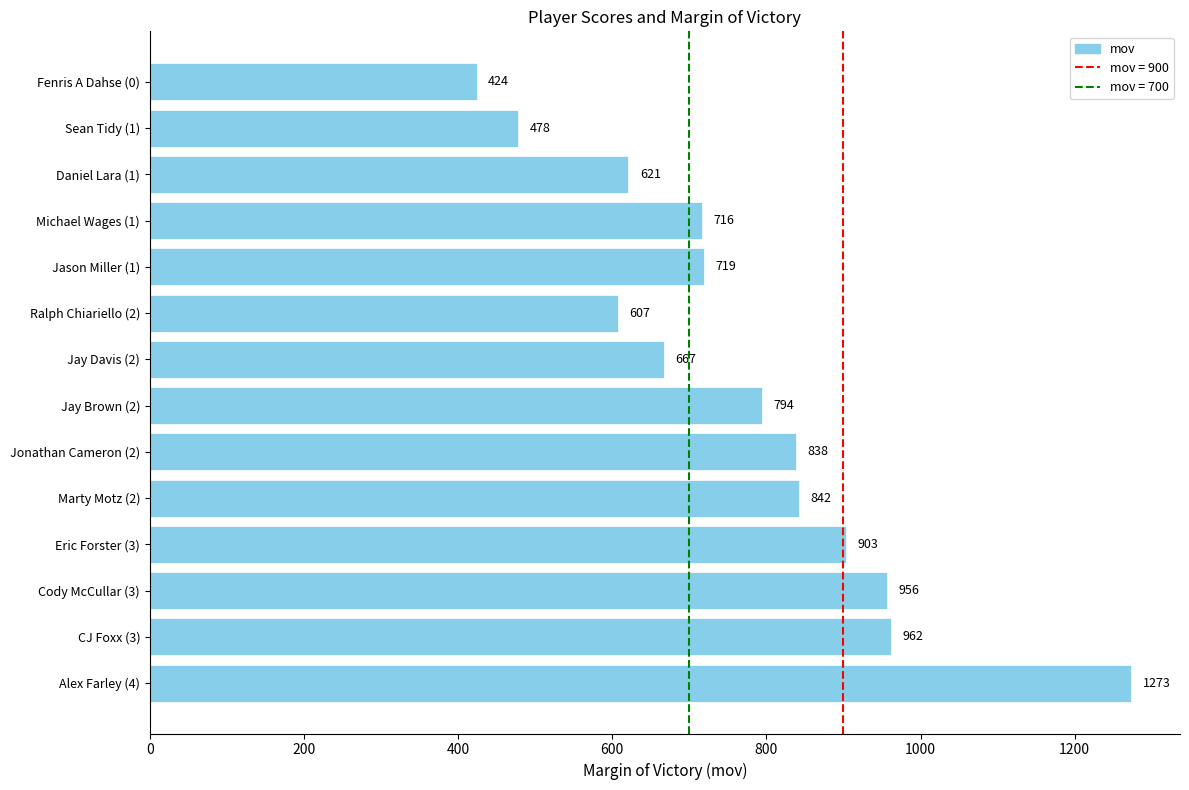

List the labels in order of value, largest first.

Alex Farley (4), CJ Foxx (3), Cody McCullar (3), Eric Forster (3), Marty Motz (2), Jonathan Cameron (2), Jay Brown (2), Jason Miller (1), Michael Wages (1), Jay Davis (2), Daniel Lara (1), Ralph Chiariello (2), Sean Tidy (1), Fenris A Dahse (0)